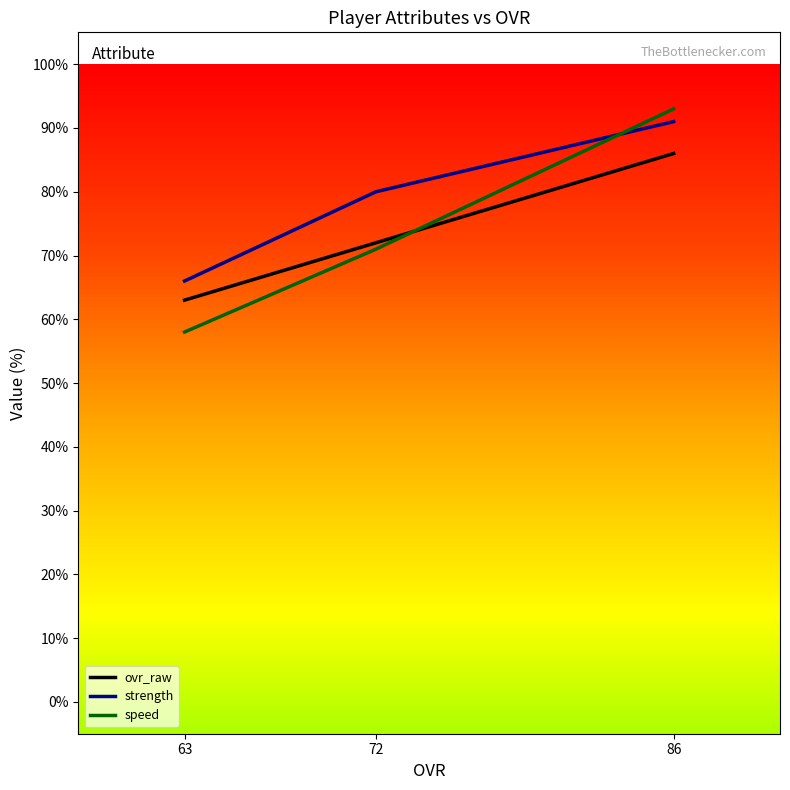

Rank the series by their maximum value, from highest to lowest.

speed, strength, ovr_raw